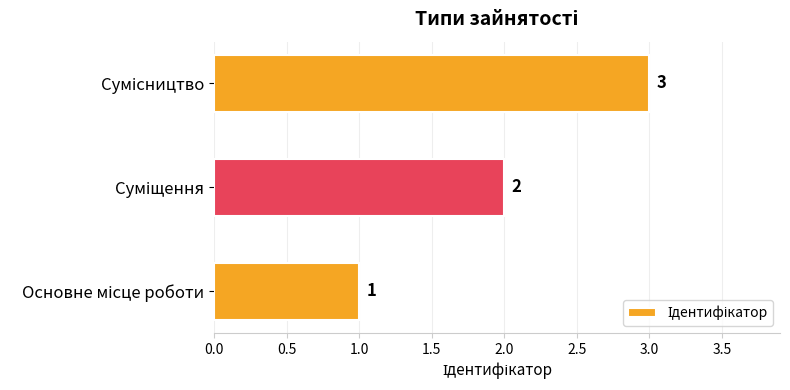

How many values are between 1 and 3?

3